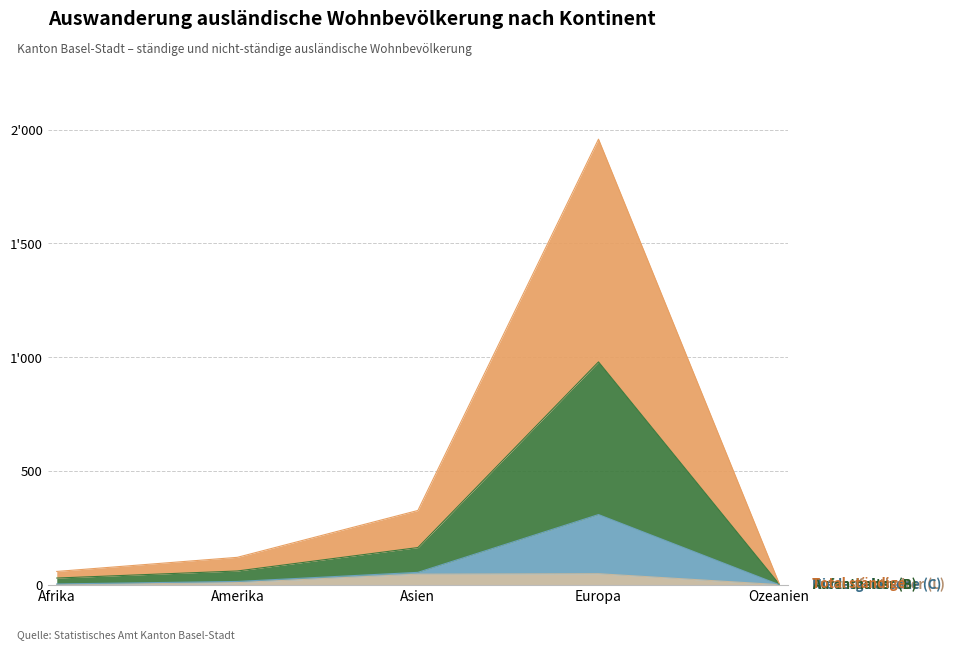

True or false: Aufenthalter (B) Total and Niedergelassene (C) Total intersect in this chart.

False